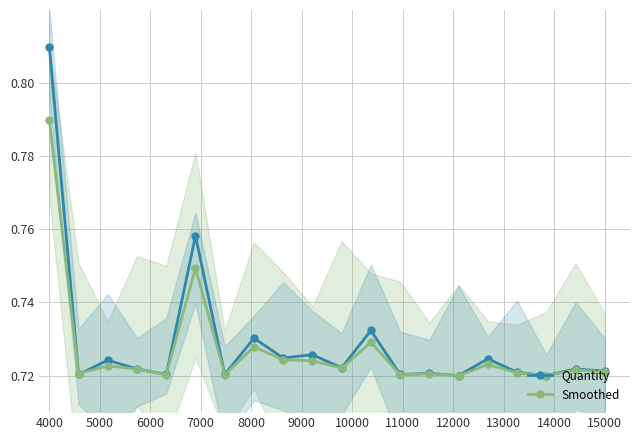

In Quantity, how many points are lower than both neighbors (excluding endpoints)?

8